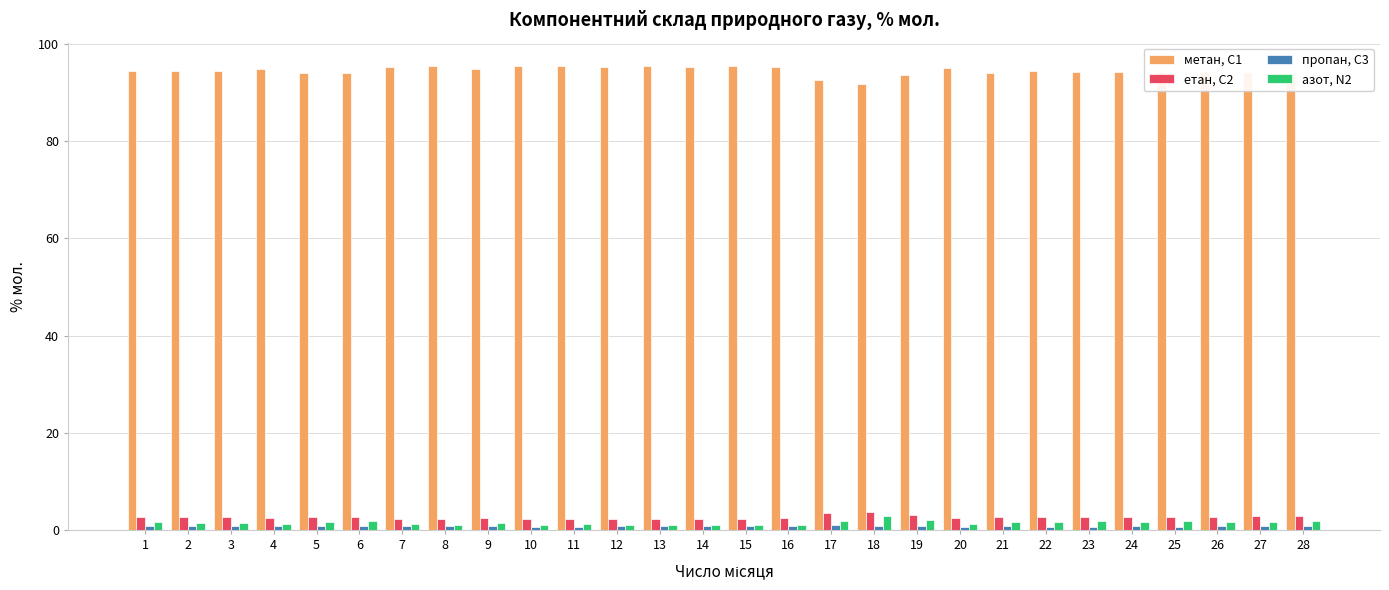

Count the number of data series in this chart.

4